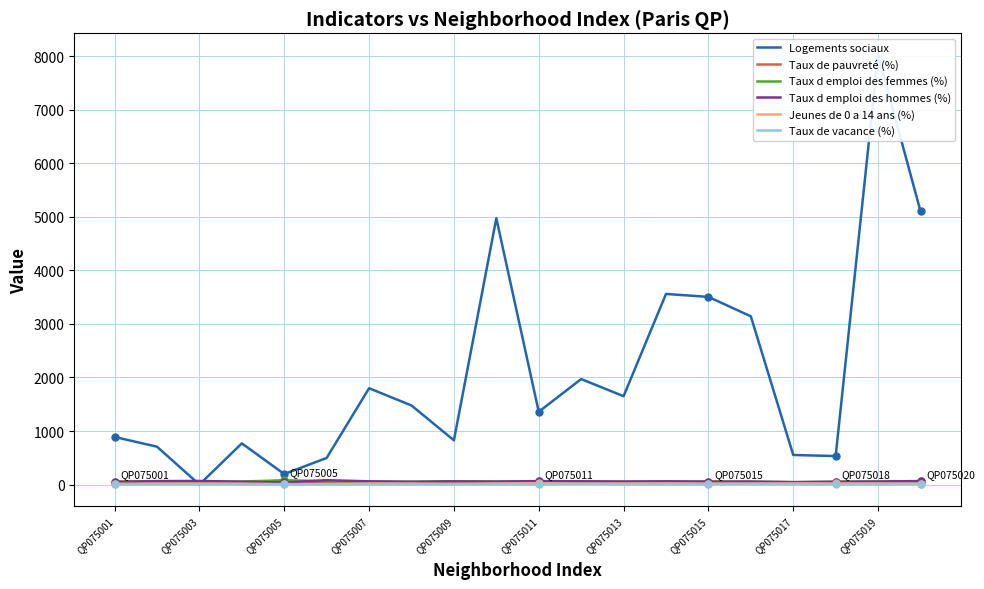

How many data points does each series have?

20